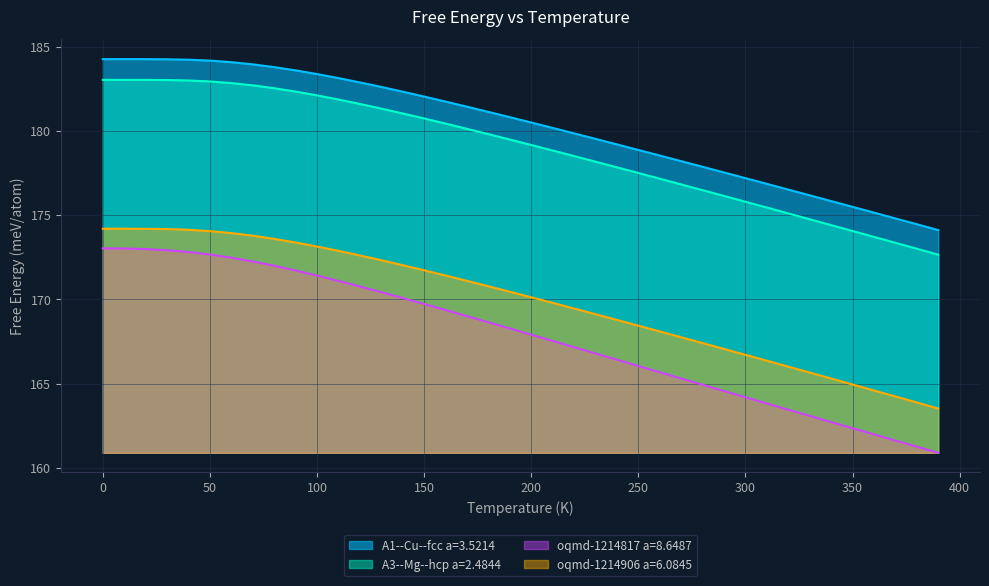

Where does the A1--Cu--fcc a=3.5214 series first go above 180?

0